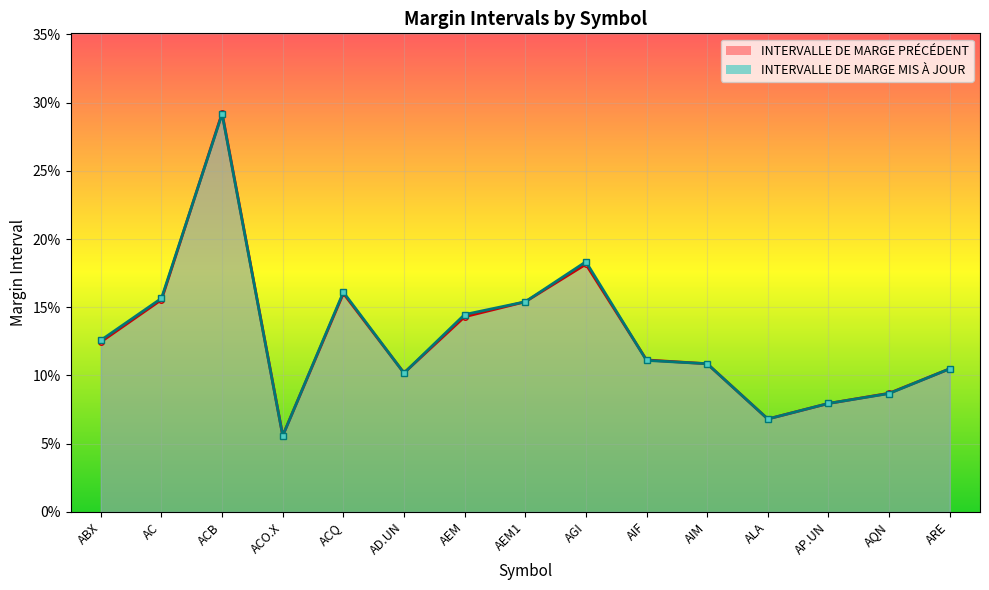

The INTERVALLE DE MARGE PRÉCÉDENT series shows 0.1 at ACO.X. True or false?

True